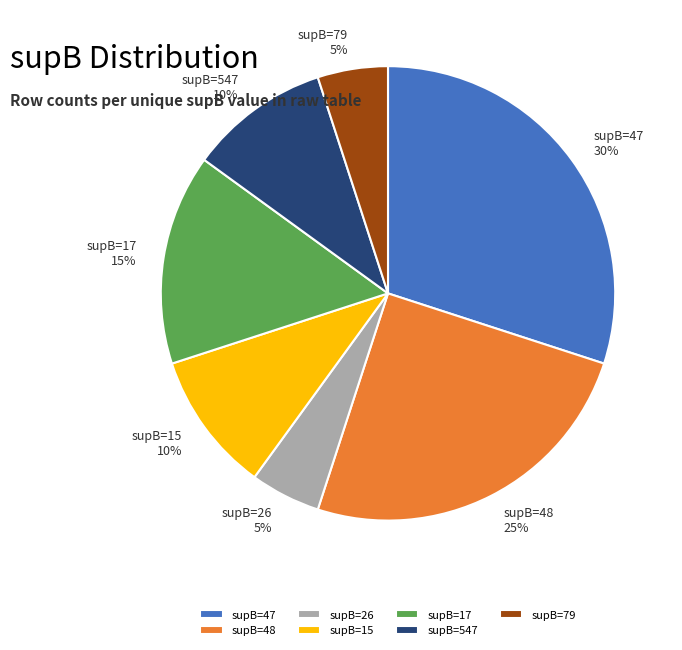

How many segments does this pie chart have?

7